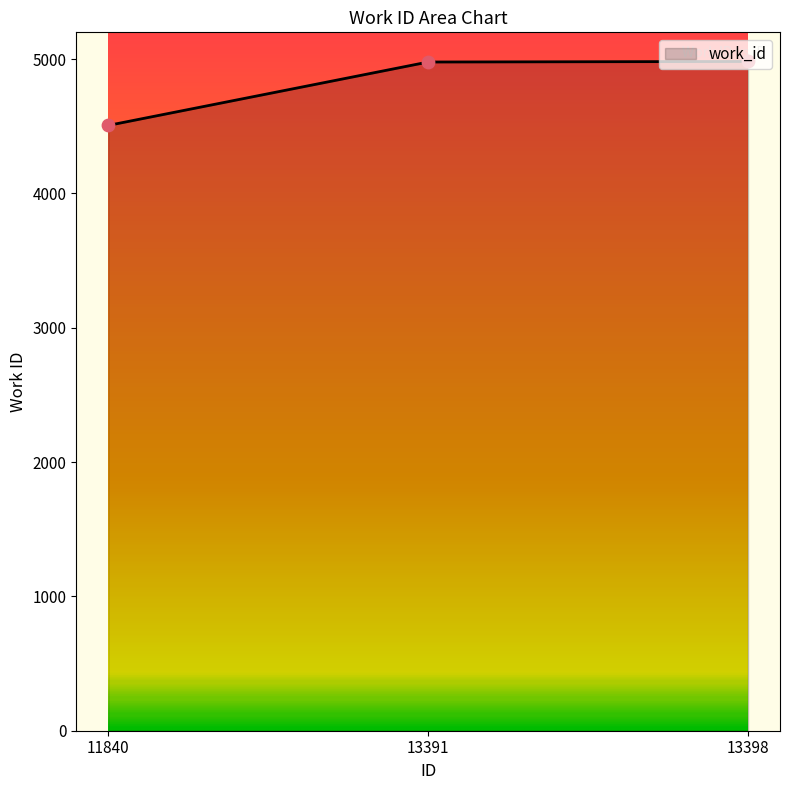

Approximately how many times larger is the value at 13398 compared to 11840?

1.1